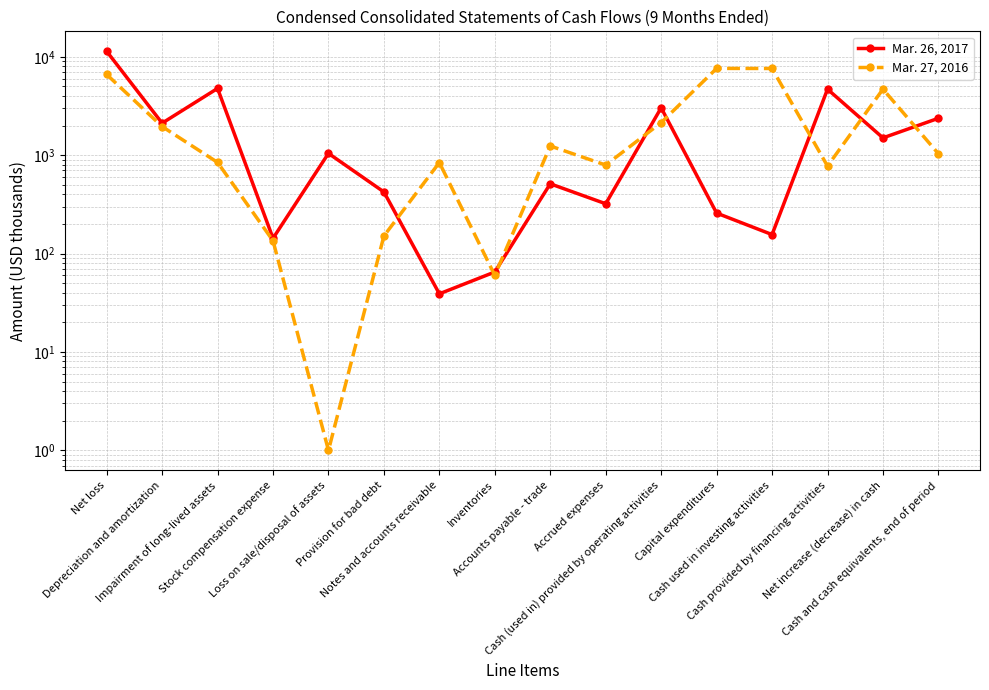

Where is the first local minimum for Mar. 27, 2016?

Loss on sale/disposal of assets